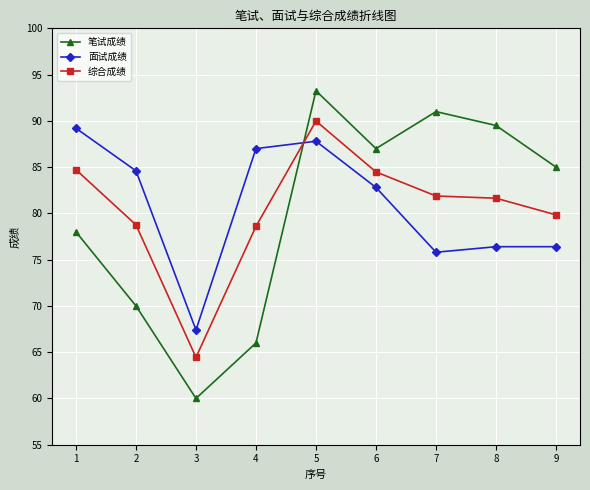

At 5, list the series in order from smallest to largest.

面试成绩, 综合成绩, 笔试成绩